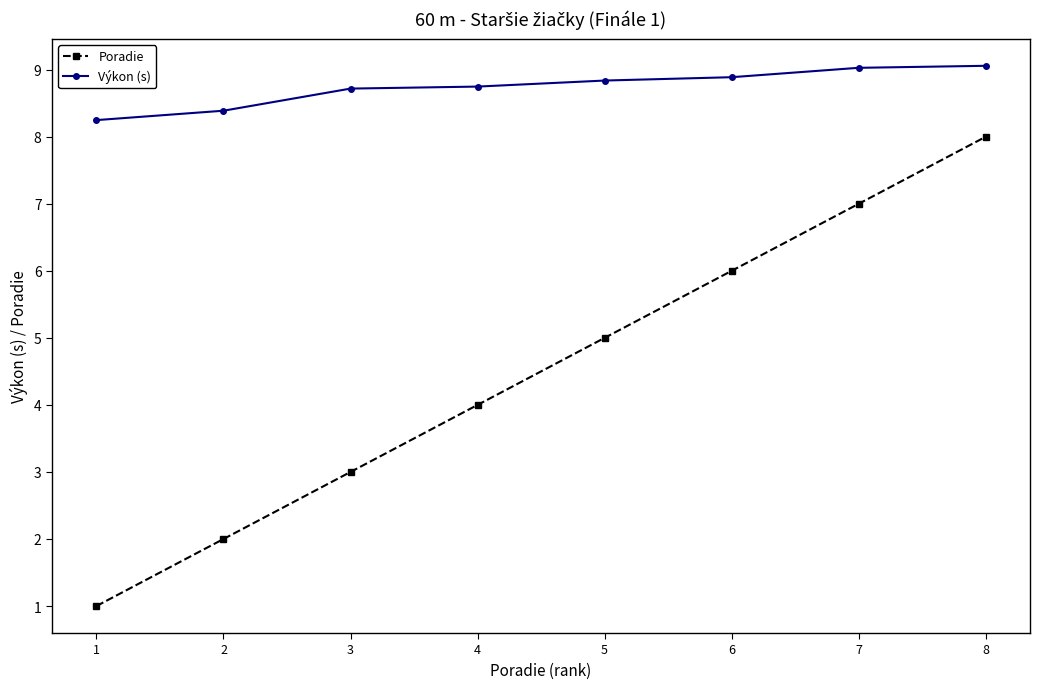

What is the difference between the second highest and second lowest values in the Poradie series?

5.0